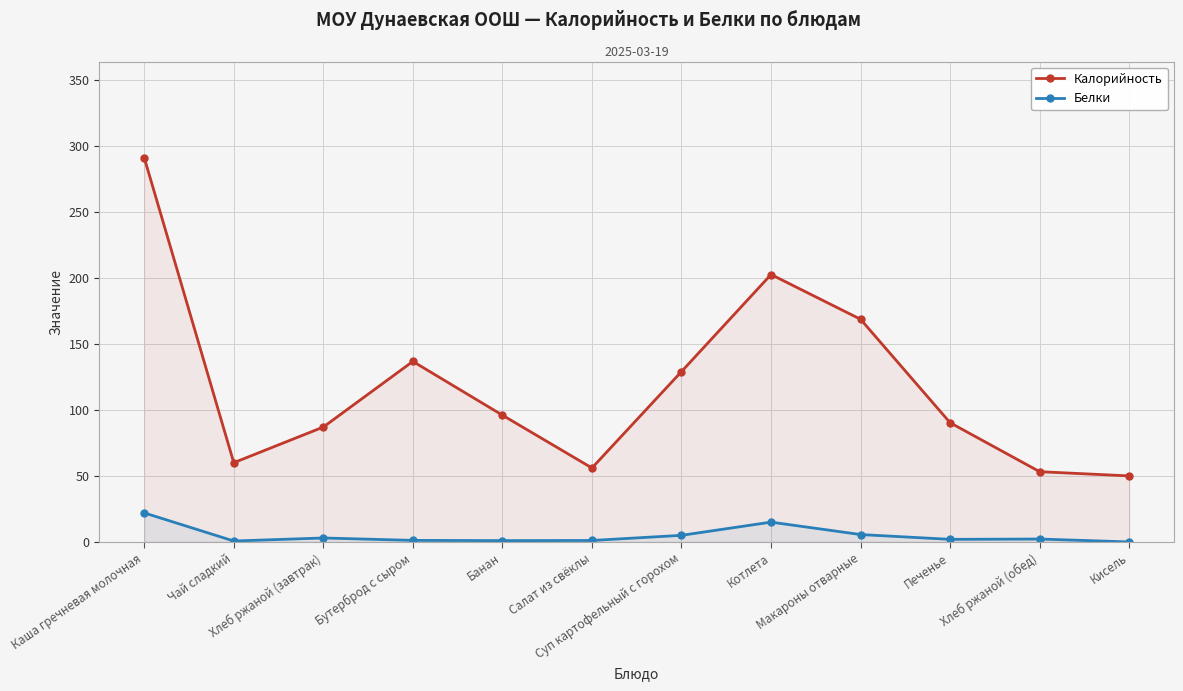

Reading left to right, what are all the values shown in this chart?

Калорийность: Каша гречневая молочная=291.0	Чай сладкий=60.0	Хлеб ржаной (завтрак)=87.0	Бутерброд с сыром=136.7	Банан=96.0	Салат из свёклы=56.0	Суп картофельный с горохом=129.0	Котлета=202.5	Макароны отварные=168.6	Печенье=90.3	Хлеб ржаной (обед)=53.2	Кисель=50.0
Белки: Каша гречневая молочная=22.0	Чай сладкий=0.7	Хлеб ржаной (завтрак)=3.0	Бутерброд с сыром=1.2	Банан=1.0	Салат из свёклы=1.1	Суп картофельный с горохом=5.0	Котлета=15.0	Макароны отварные=5.6	Печенье=2.0	Хлеб ржаной (обед)=2.2	Кисель=0.0